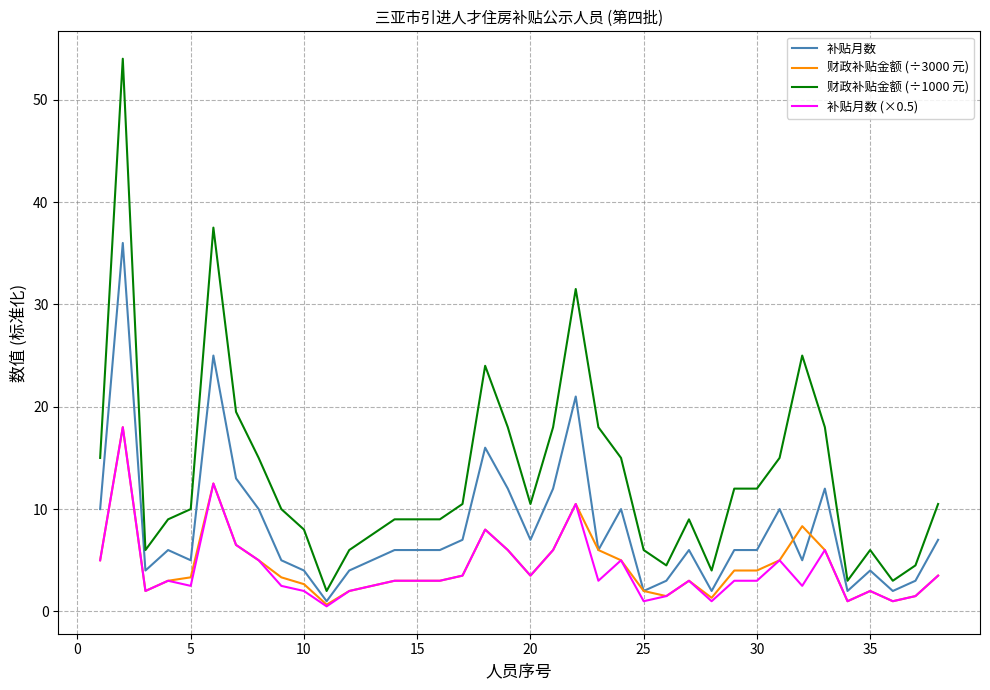

Which series has the largest range (max minus min)?

财政补贴金额 (÷1000 元)